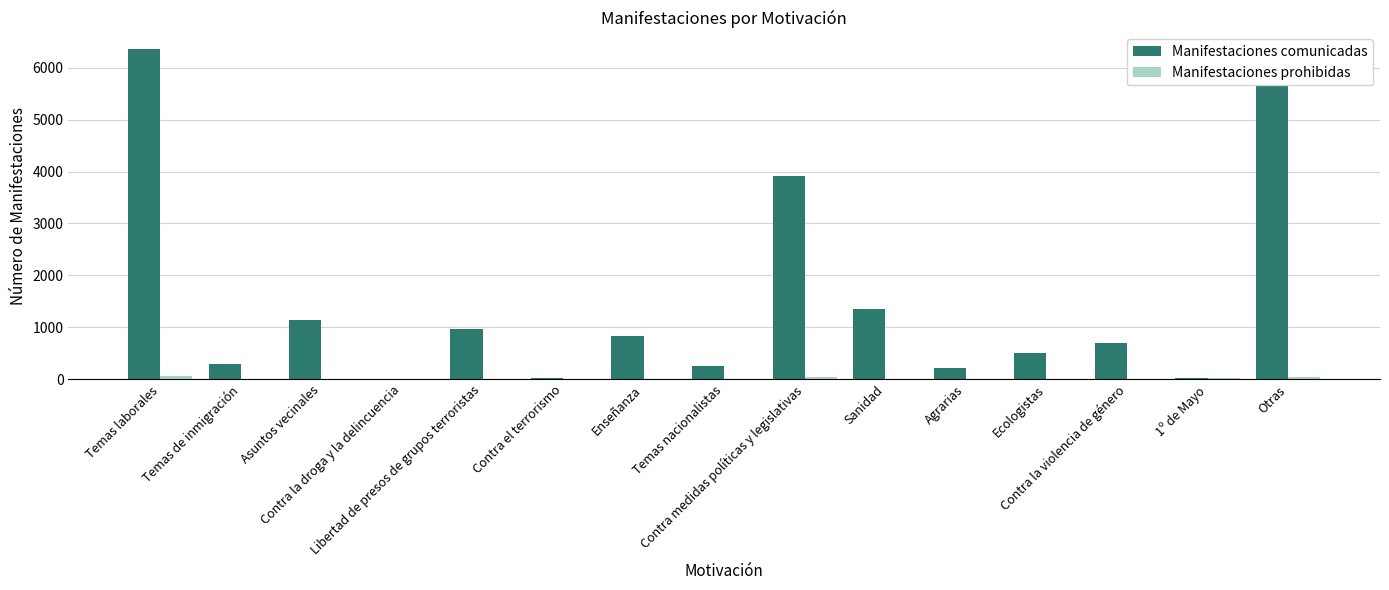

What is the maximum value for Manifestaciones comunicadas?

6360